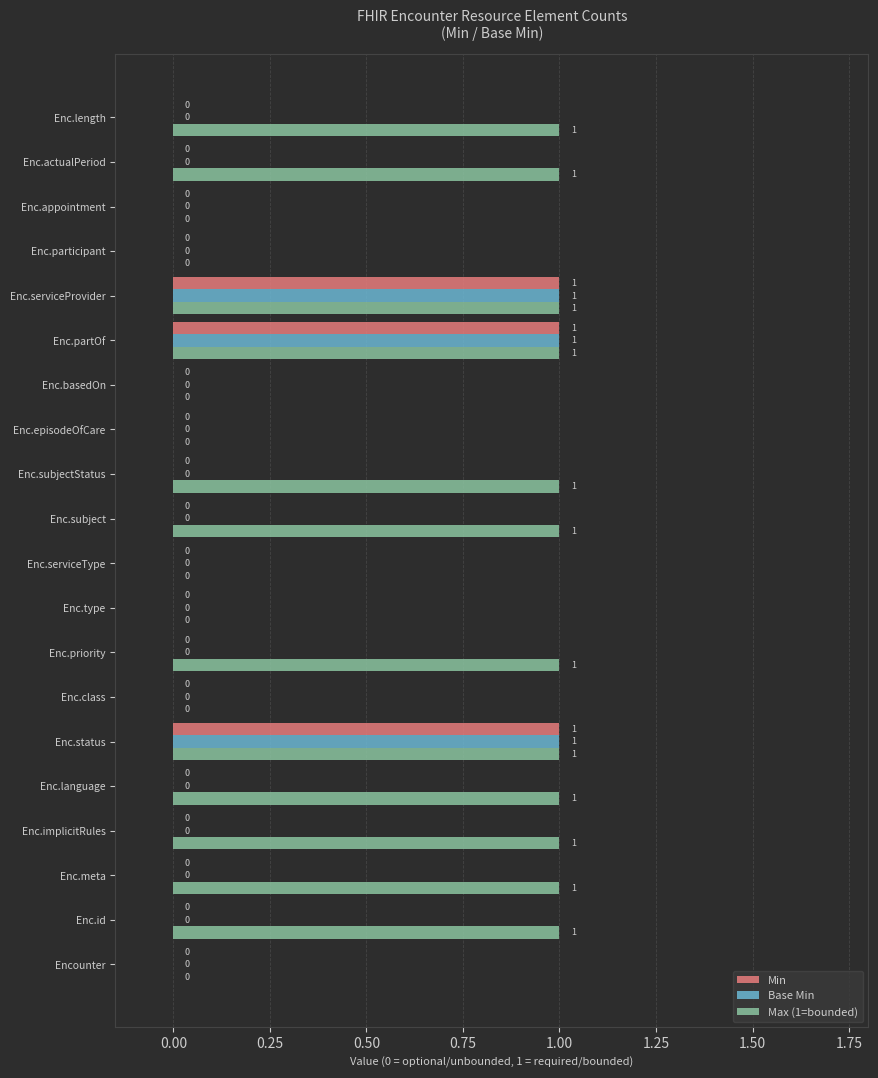

Between Encounter and Enc.implicitRules, which series saw the biggest shift?

Max (1=bounded)